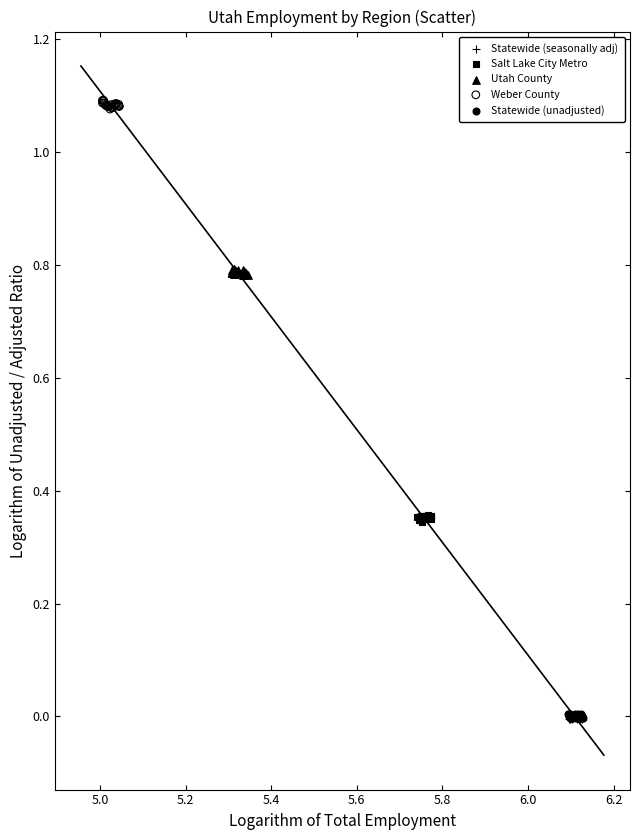

What are all the series names shown in the legend?

Statewide (seasonally adj), Salt Lake City Metro, Utah County, Weber County, Statewide (unadjusted)